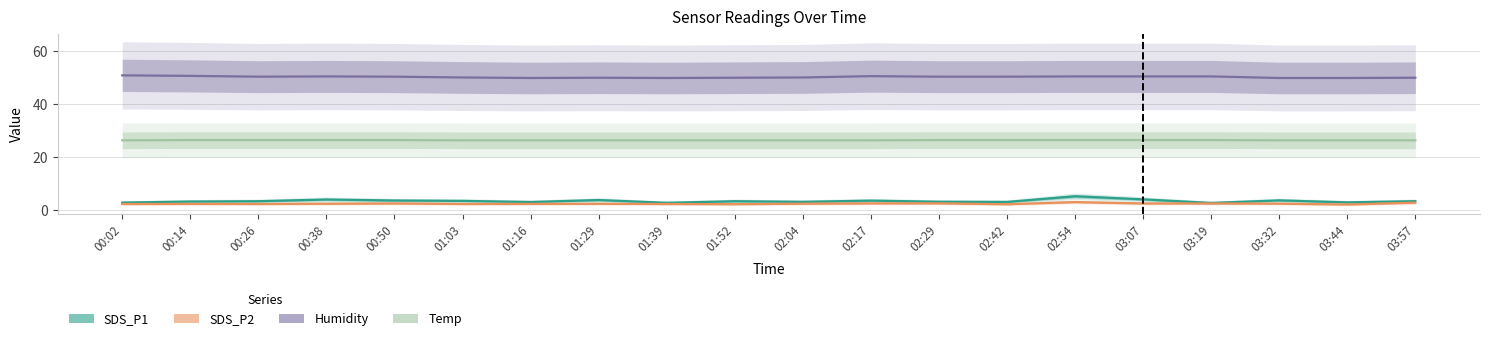

What is the value of the SDS_P2 point at the 7th from the left?

2.1